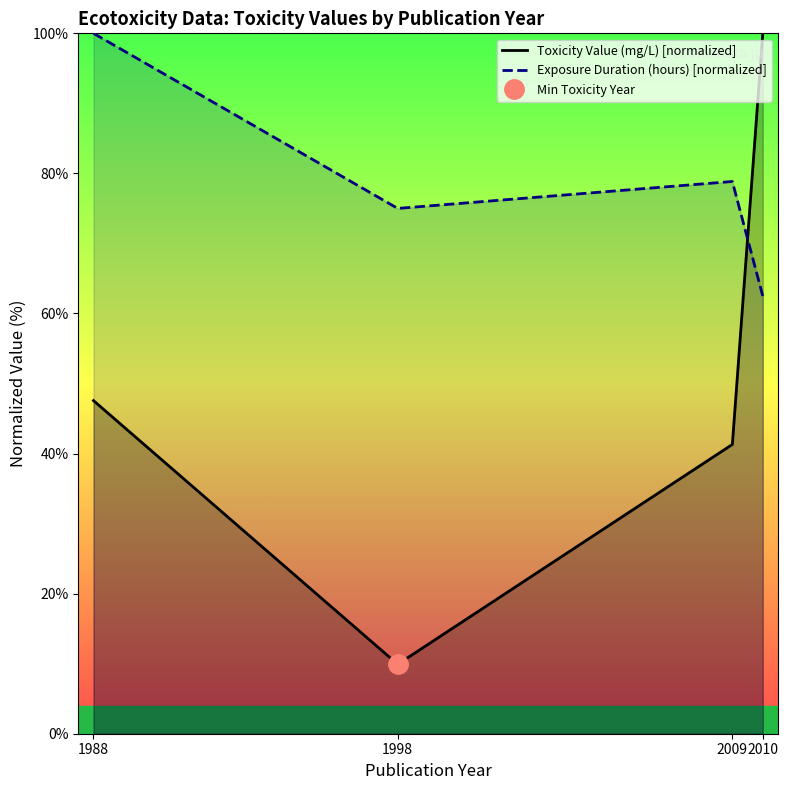

Is it true that Toxicity Value (mg/L) [normalized] equals 13.1 at 1998?

False